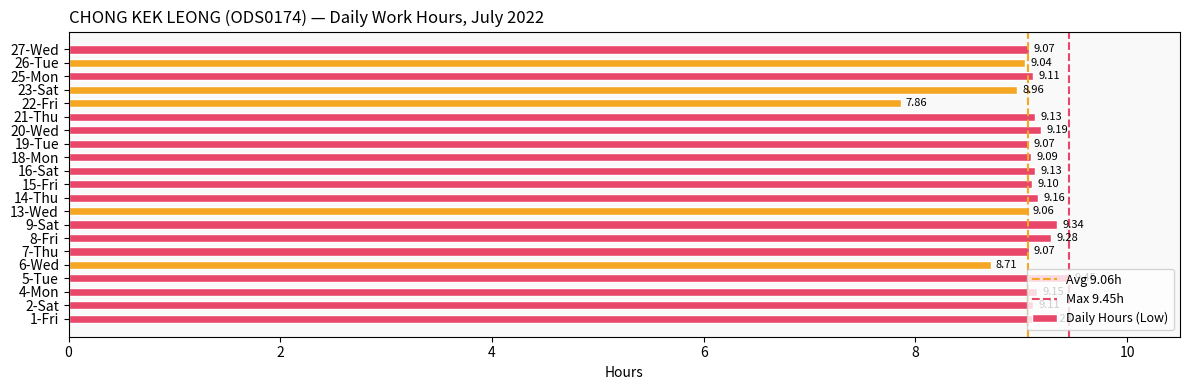

What is the difference between the values at 13-Wed and 22-Fri?

1.2